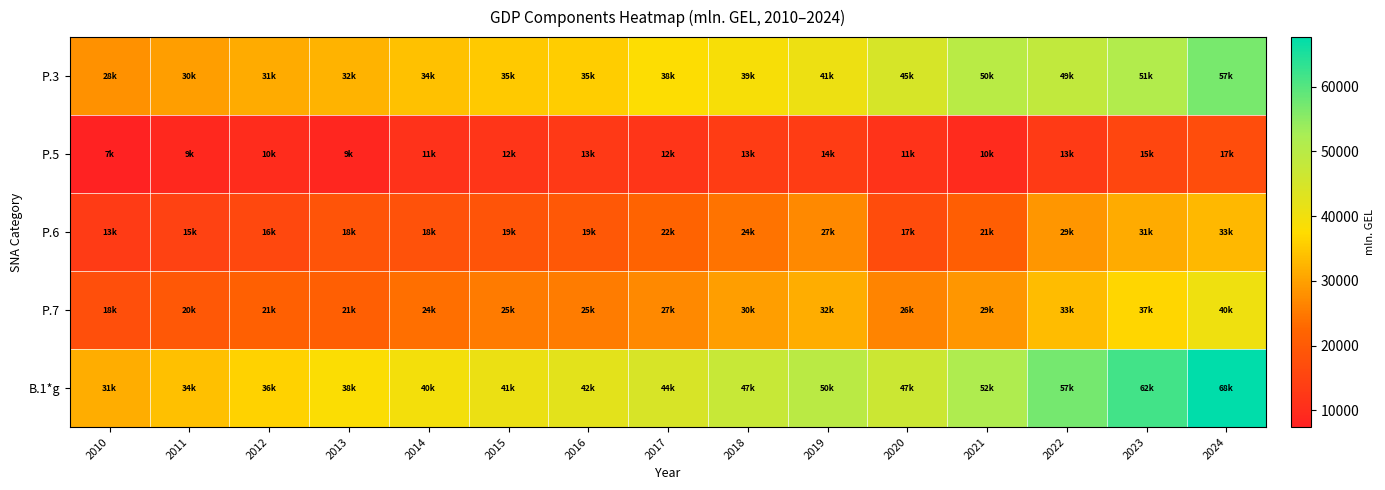

Which series has the largest total across all categories?

B.1*g